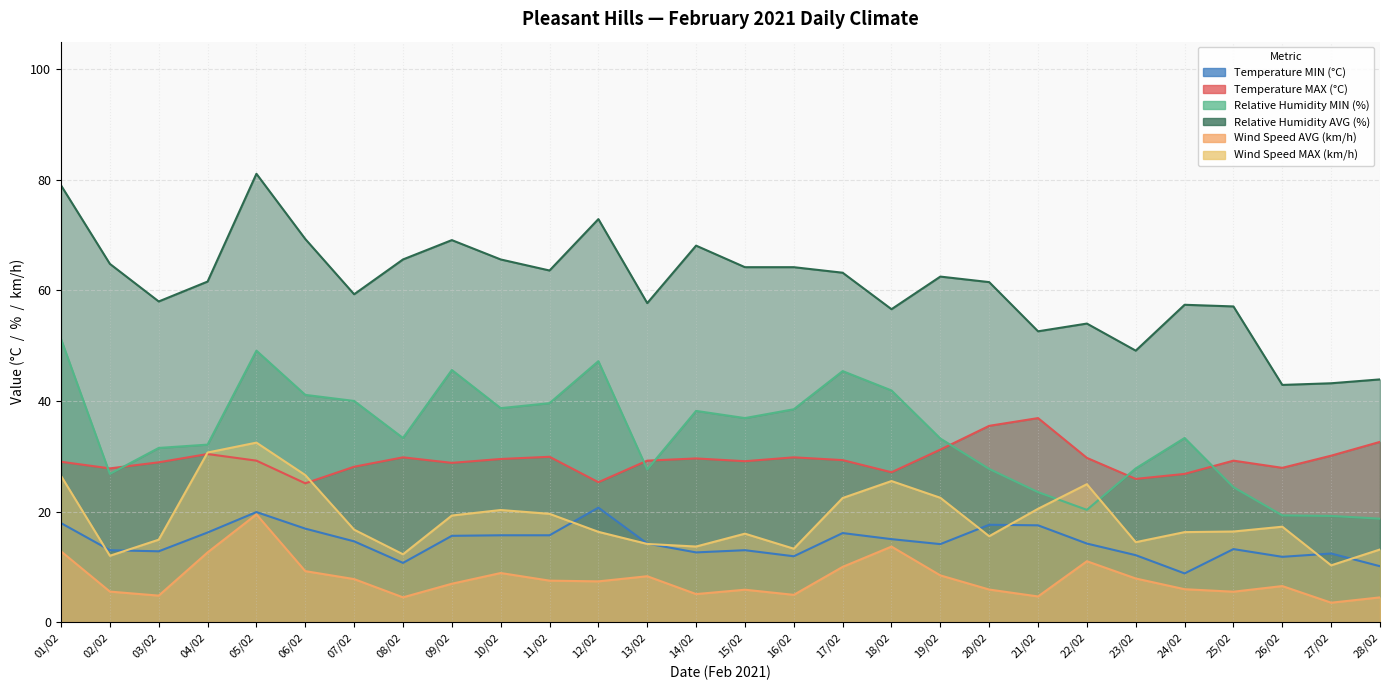

True or false: Wind Speed AVG (km/h) and Temperature MAX (°C) cross at least once.

False